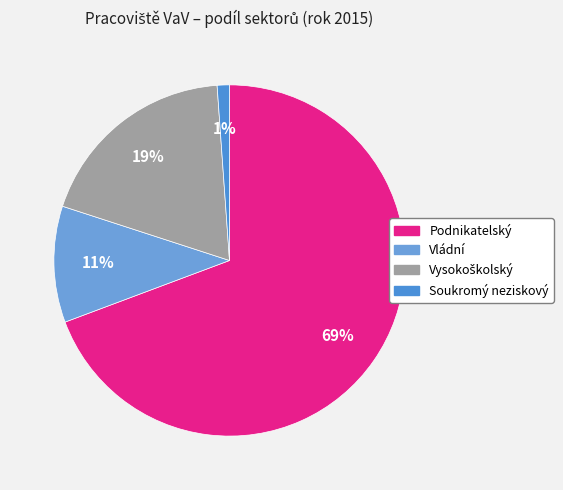

Which slice is the largest?

Podnikatelský